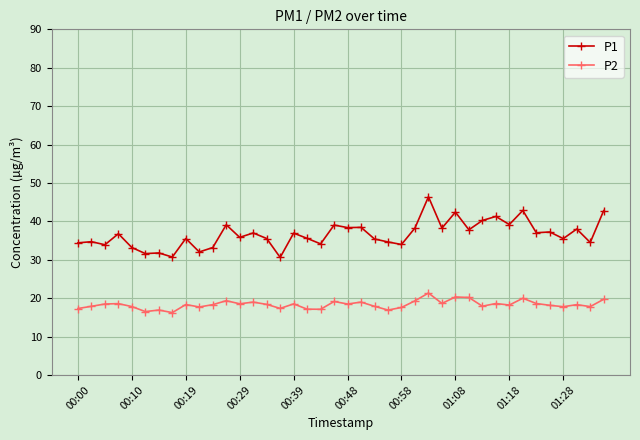

Which series has the largest total across all categories?

P1